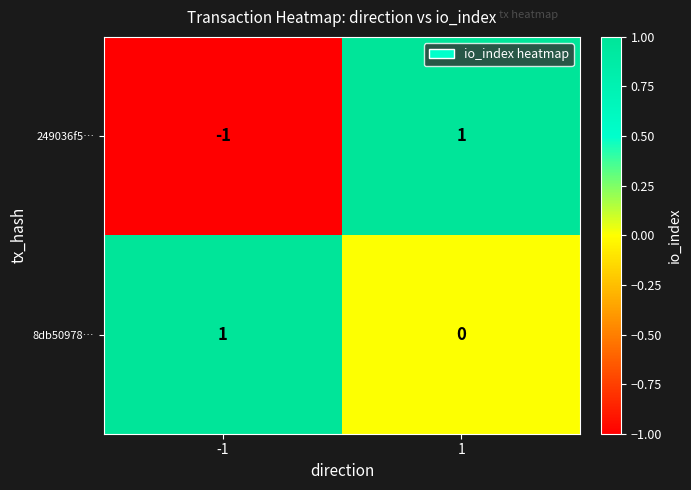

Reading right to left, transcribe all the data shown in this chart.

249036f5…: 1=1	-1=-1
8db50978…: 1=0	-1=1